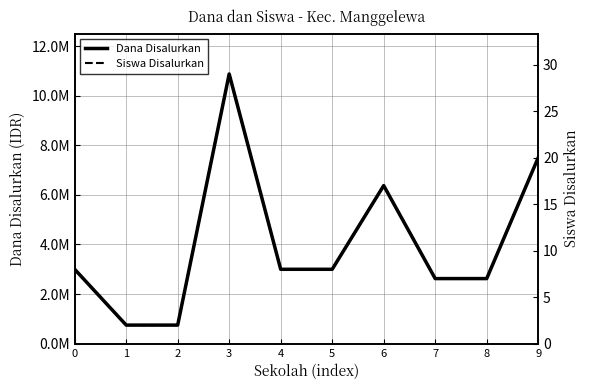

Which series has the largest range (max minus min)?

Dana Disalurkan